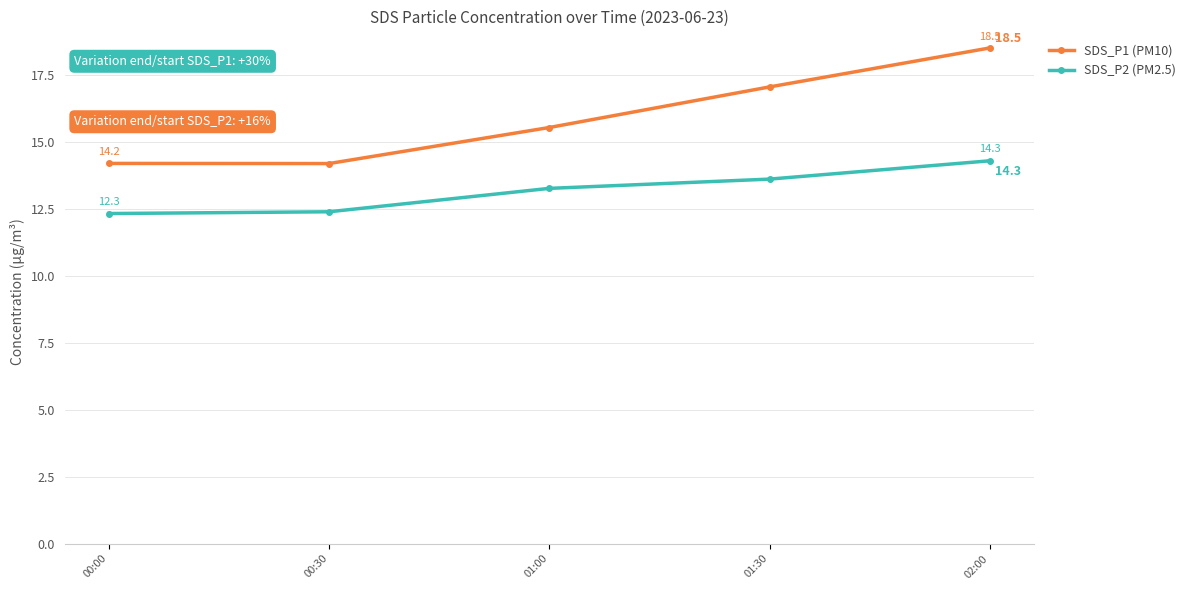

Is the value of SDS_P1 (PM10) at 00:00 greater than the value of SDS_P2 (PM2.5) at 00:00?

Yes